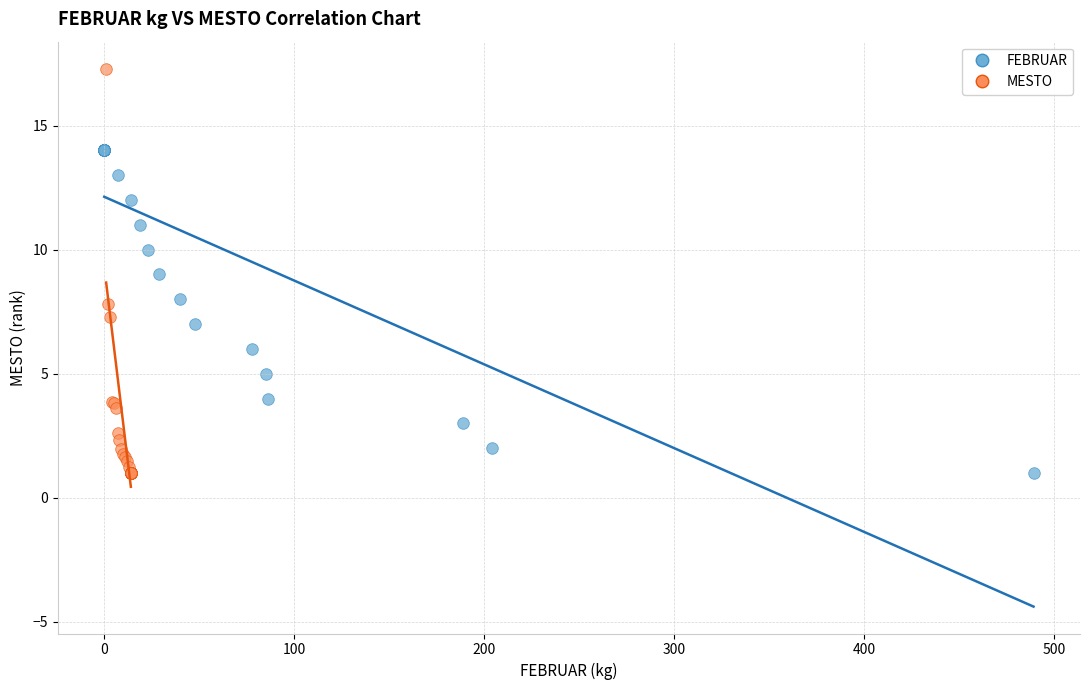

Which series contains the highest Y value?

MESTO